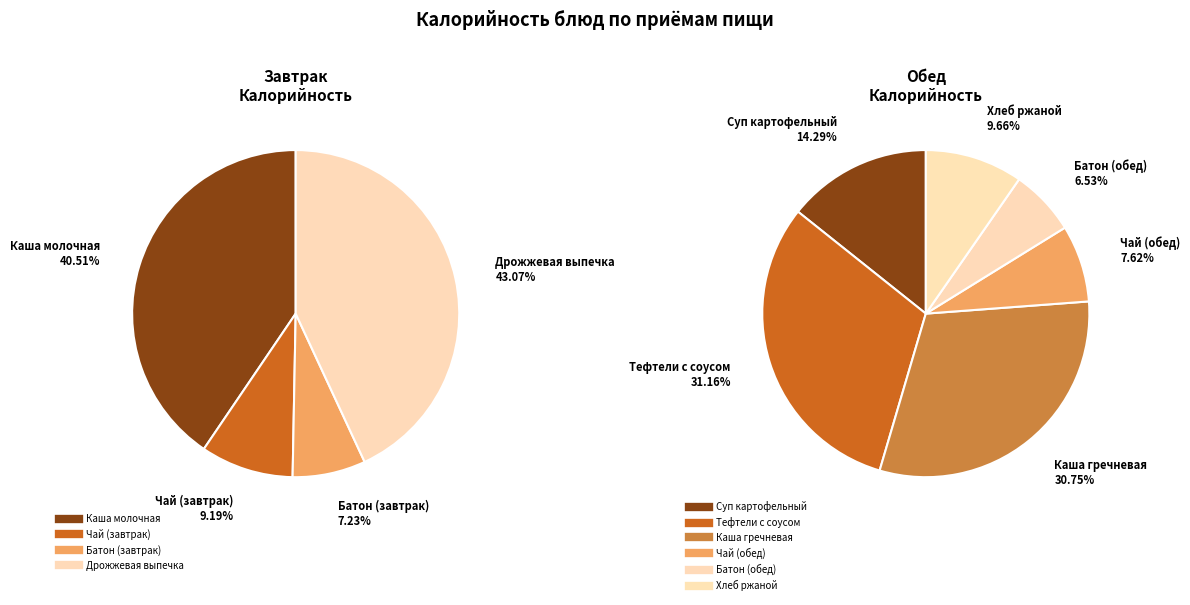

Which category has the smallest portion of the pie?

Батон (завтрак)